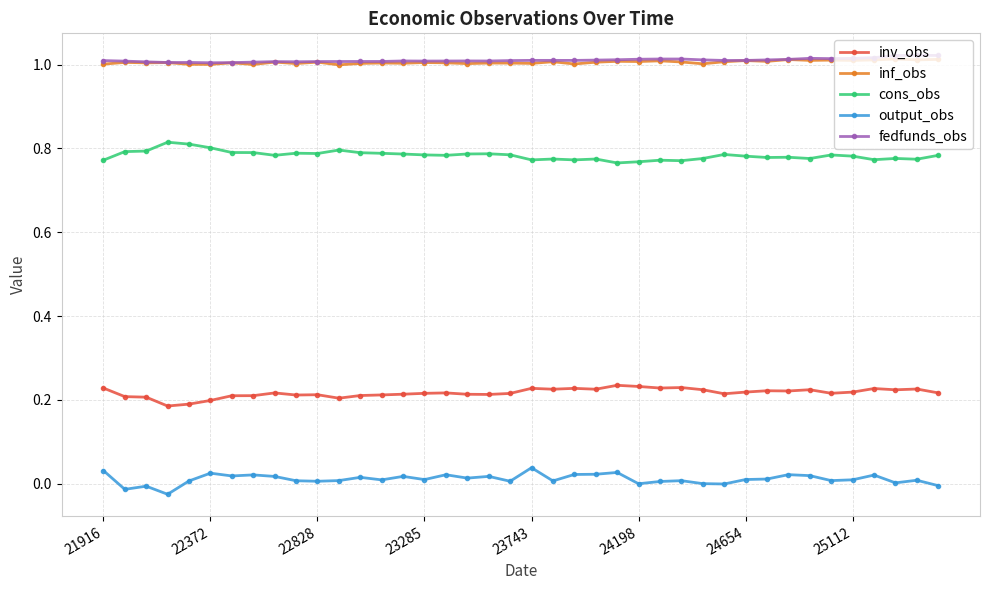

True or false: inf_obs and cons_obs intersect in this chart.

False